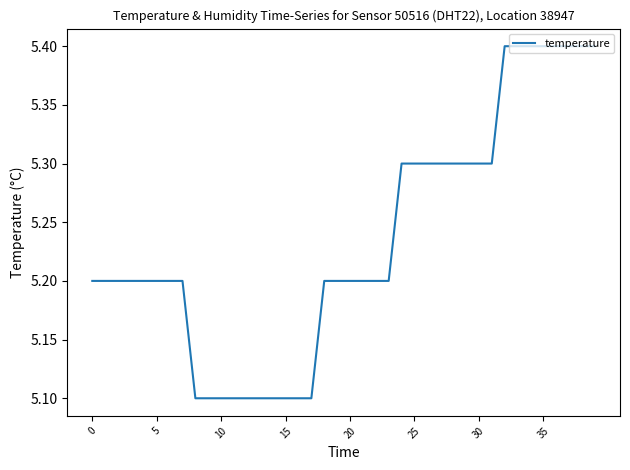

What is the maximum value shown in the chart?

5.4